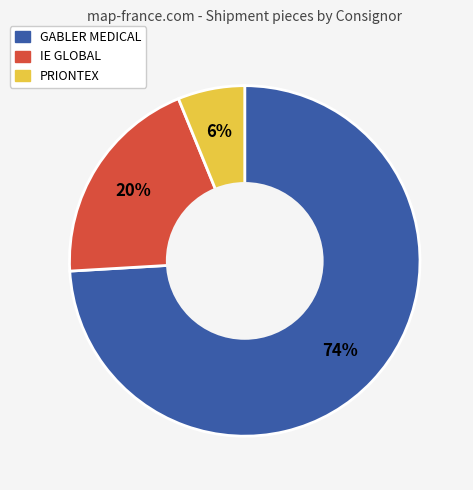

Does any single category account for the majority?

Yes